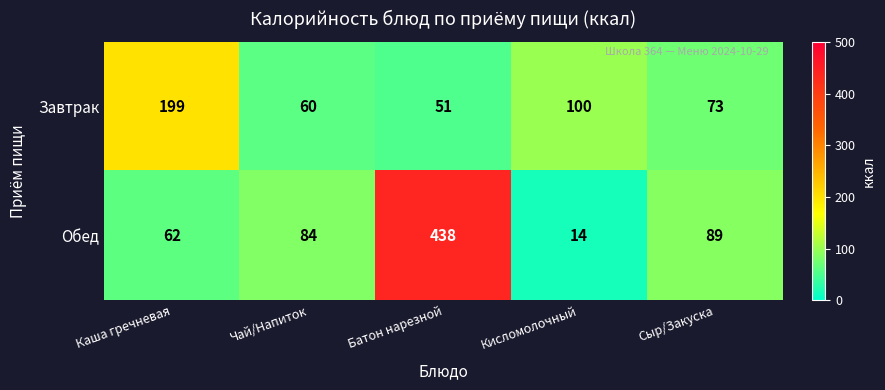

Rank the series at Чай/Напиток from lowest to highest value.

Завтрак, Обед